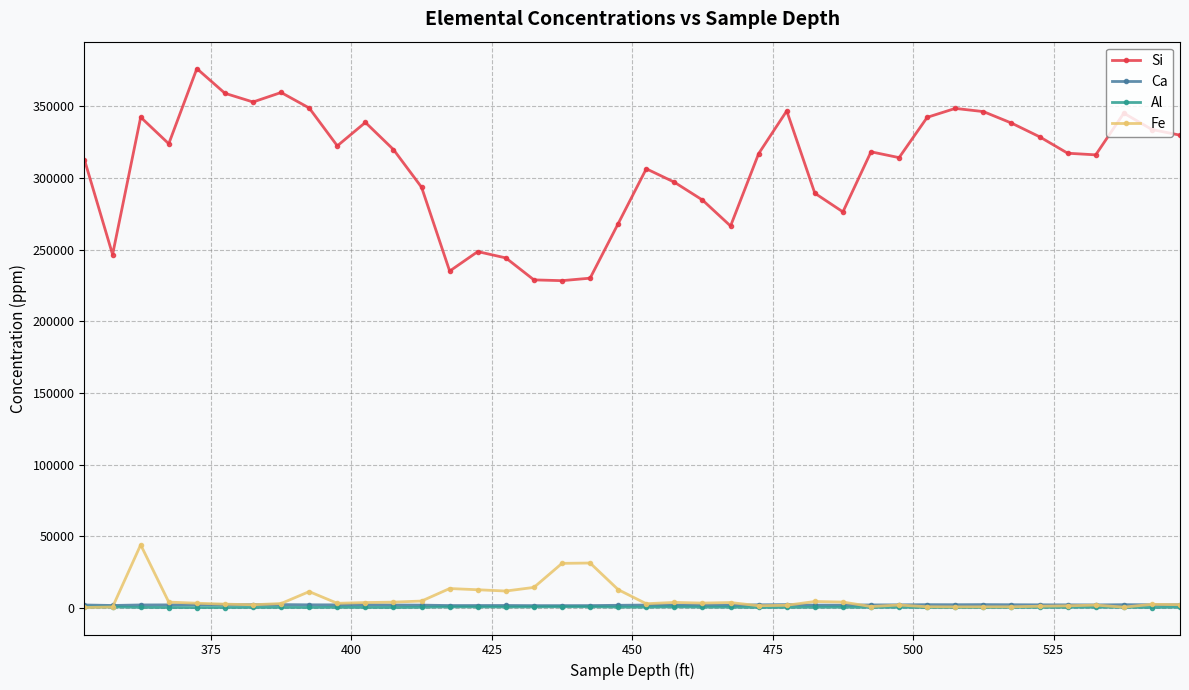

Which series has the largest total across all categories?

Si